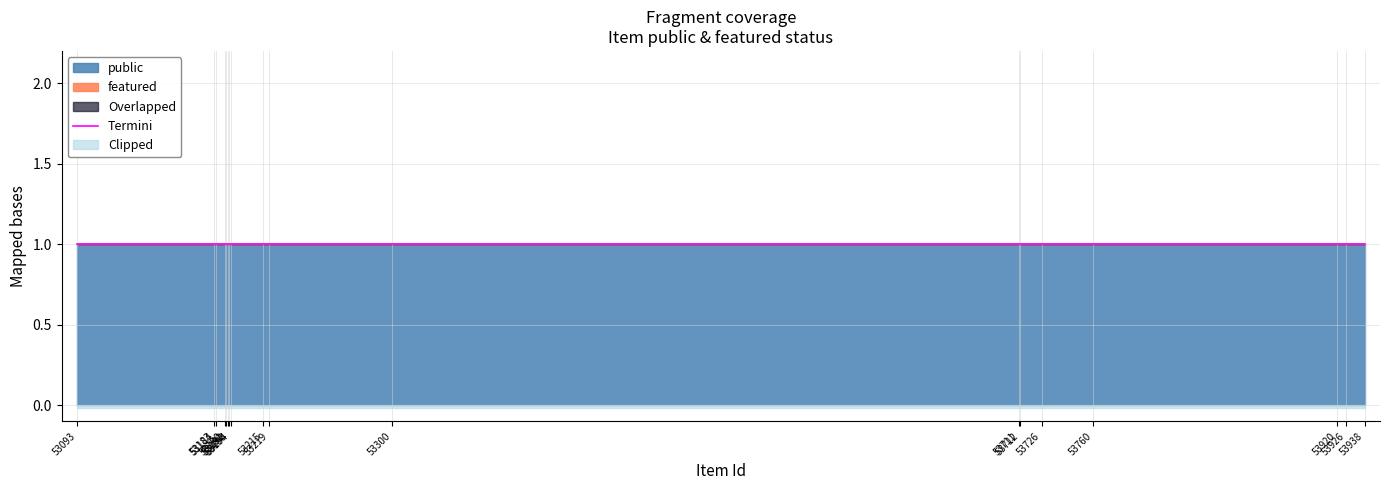

Rank the categories by featured value from highest to lowest.

53093, 53183, 53184, 53190, 53191, 53192, 53193, 53194, 53215, 53219, 53300, 53711, 53712, 53726, 53760, 53920, 53926, 53938